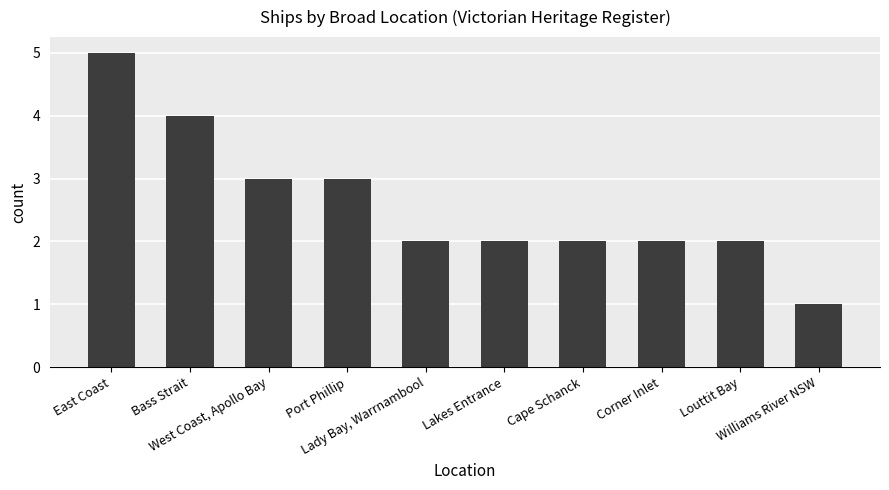

Does the chart contain stacked bars?

No